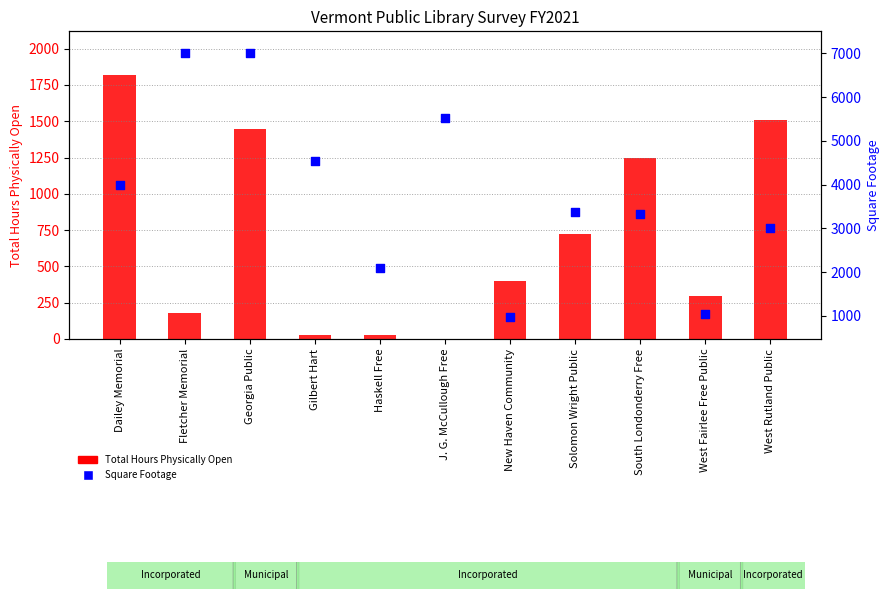

Is the value of Square Footage at Fletcher Memorial greater than the value of Total Hours Physically Open at Haskell Free?

Yes